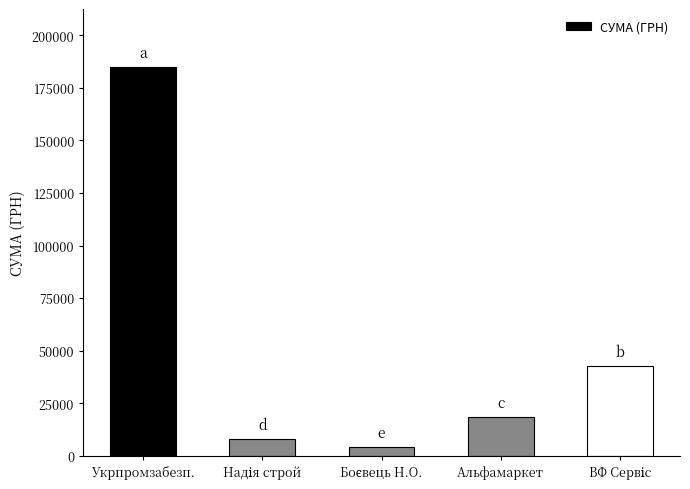

What is the label of the 4th bar from the left?

Альфамаркет